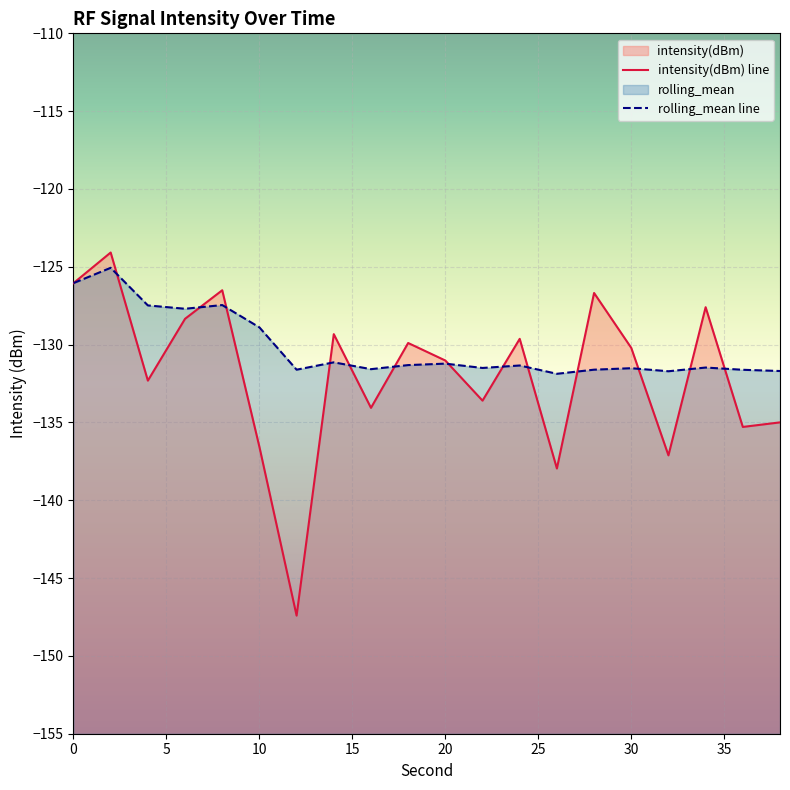

True or false: intensity(dBm) line has more than 1 interior local peaks.

True